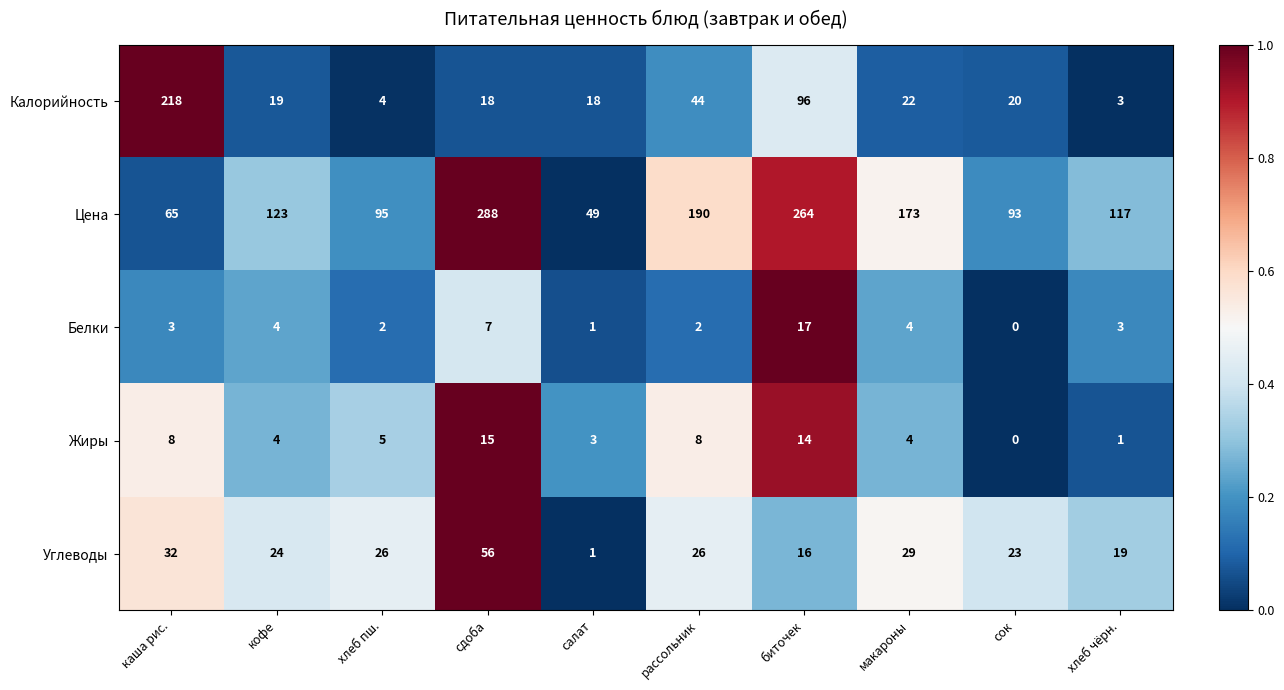

What is the difference between the second highest and minimum values in the Жиры series?

14